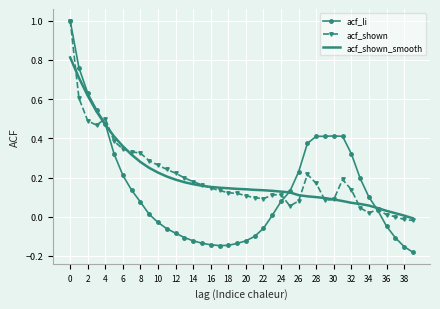

What is the greatest value displayed?

1.0